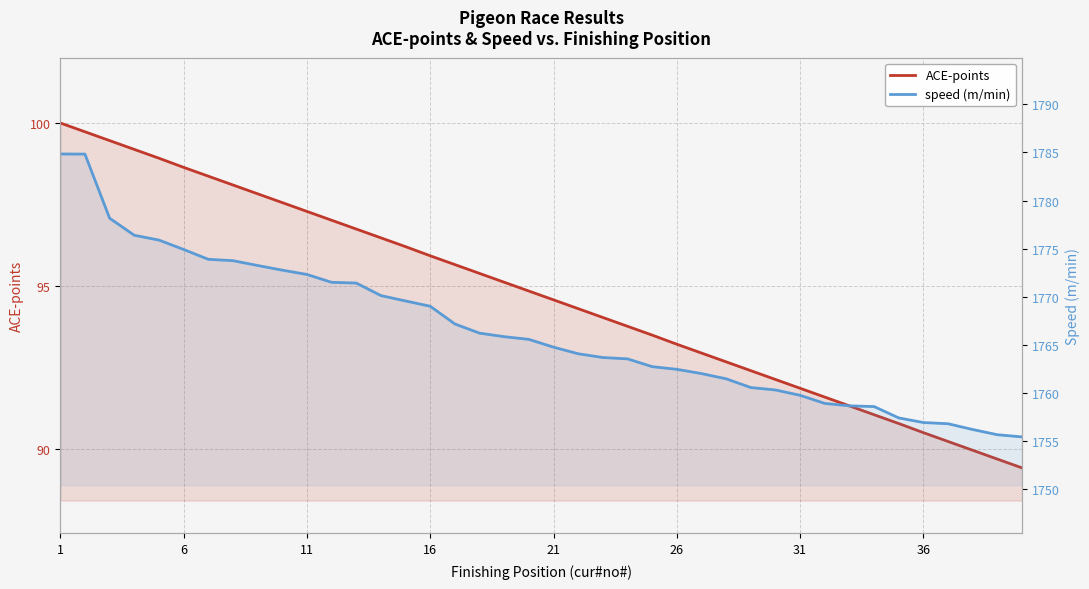

How many data points in ACE-points are above 94?

23